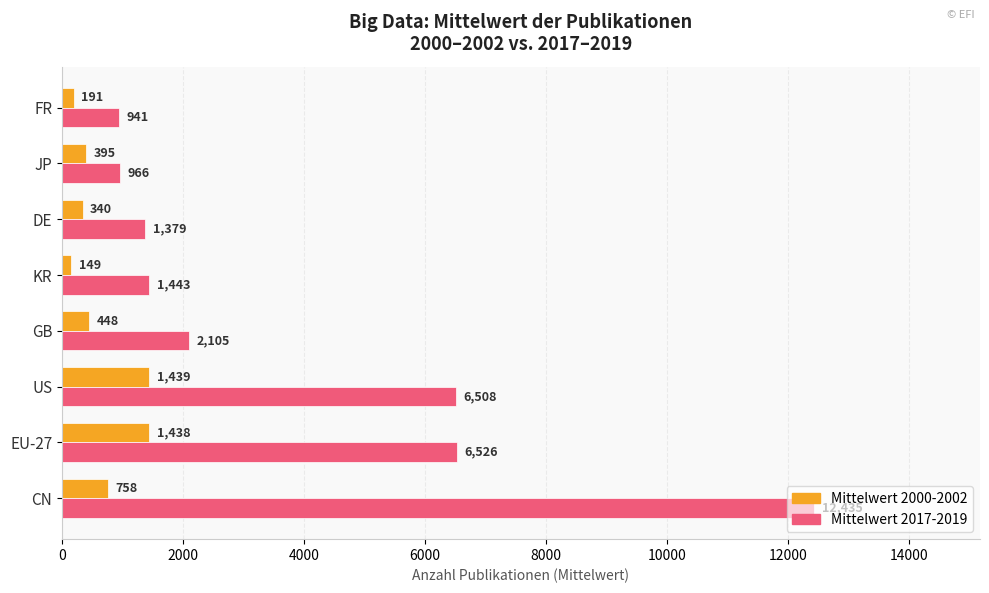

Between KR and FR, which series saw the biggest shift?

Mittelwert 2017-2019